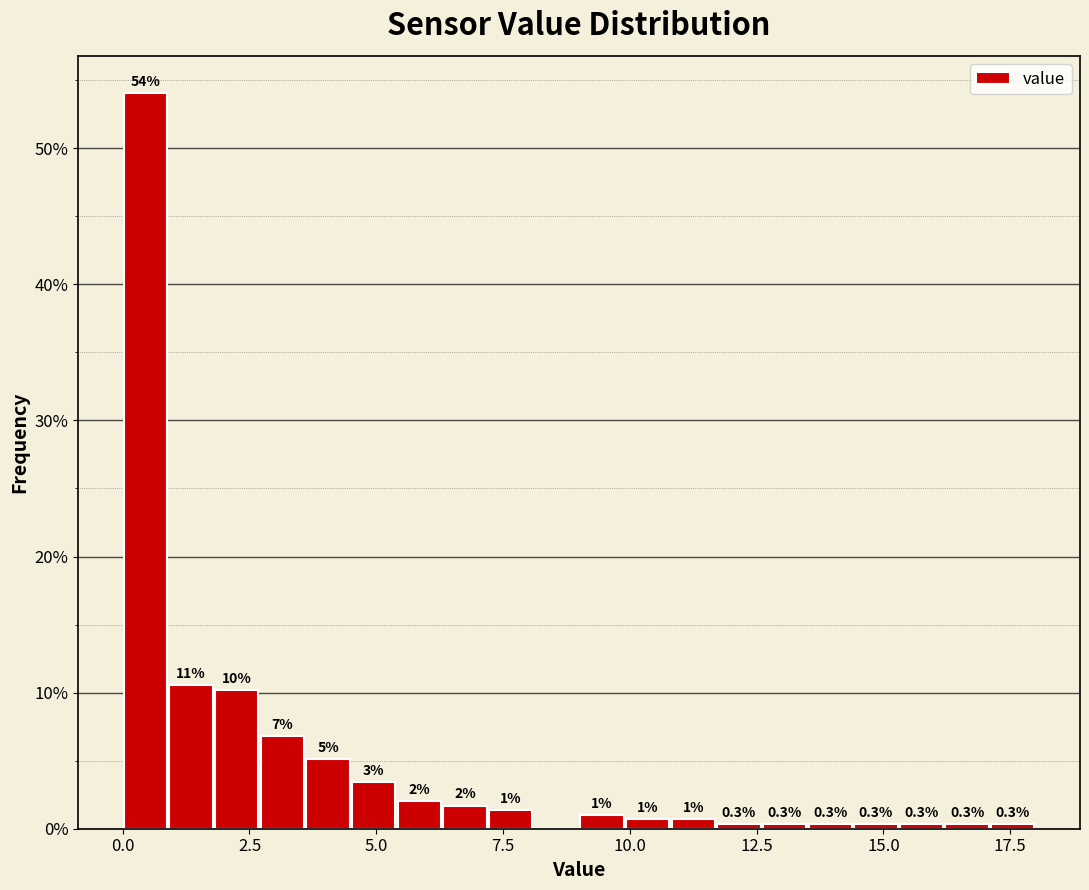

Around what value on the x-axis is the tallest bar? Give the approximate position of its centre, as read against the axis.

0.5